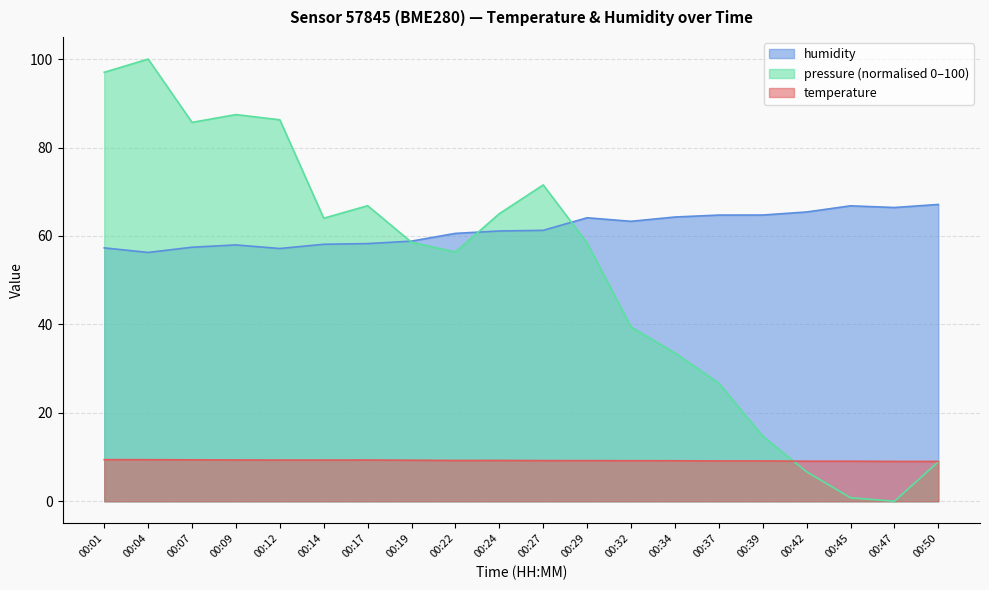

At which label is humidity closest to 61?

00:24